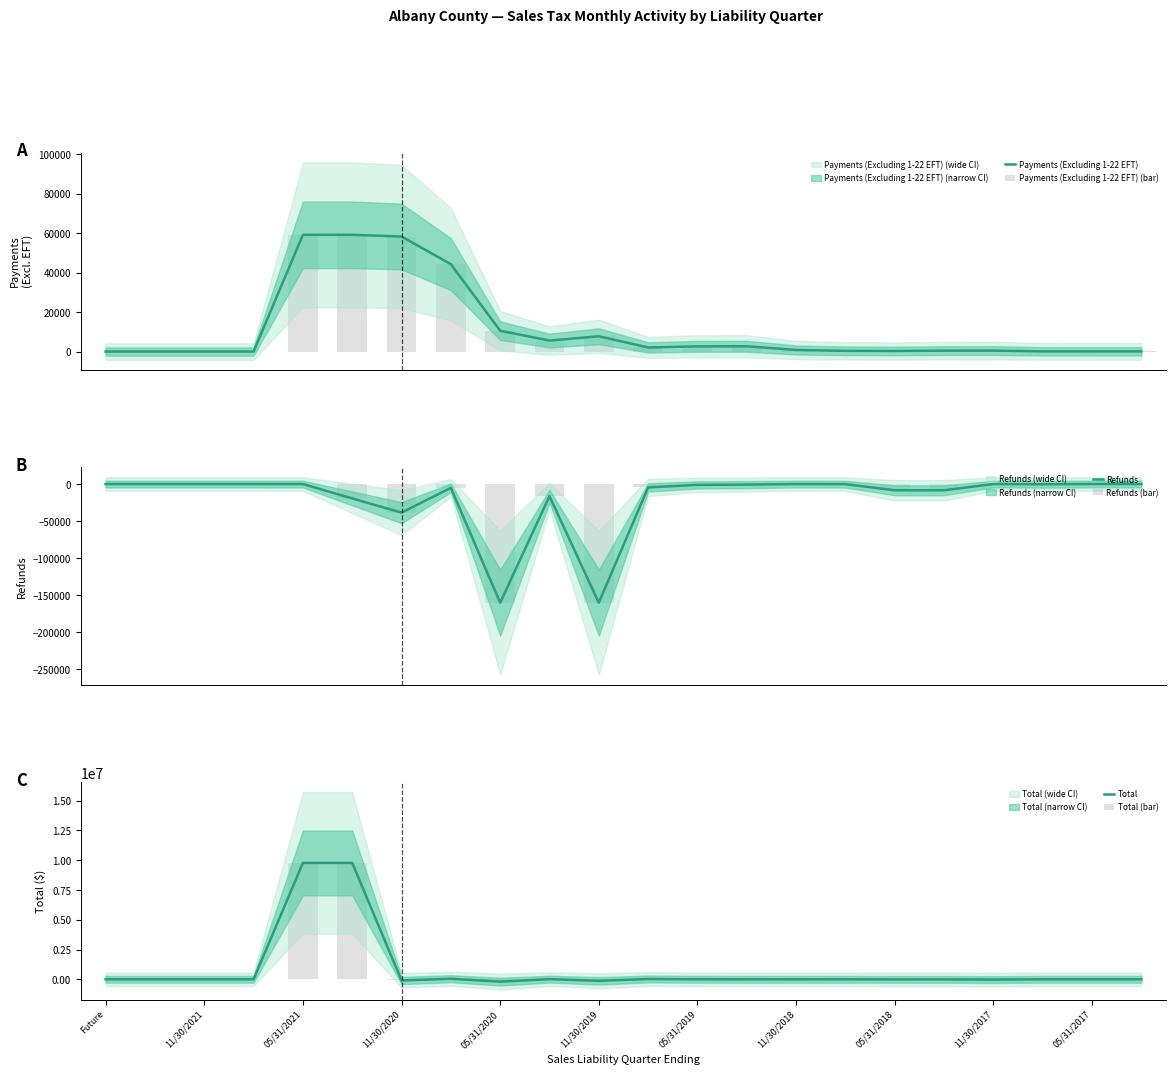

Which series has the largest total across all categories?

Total